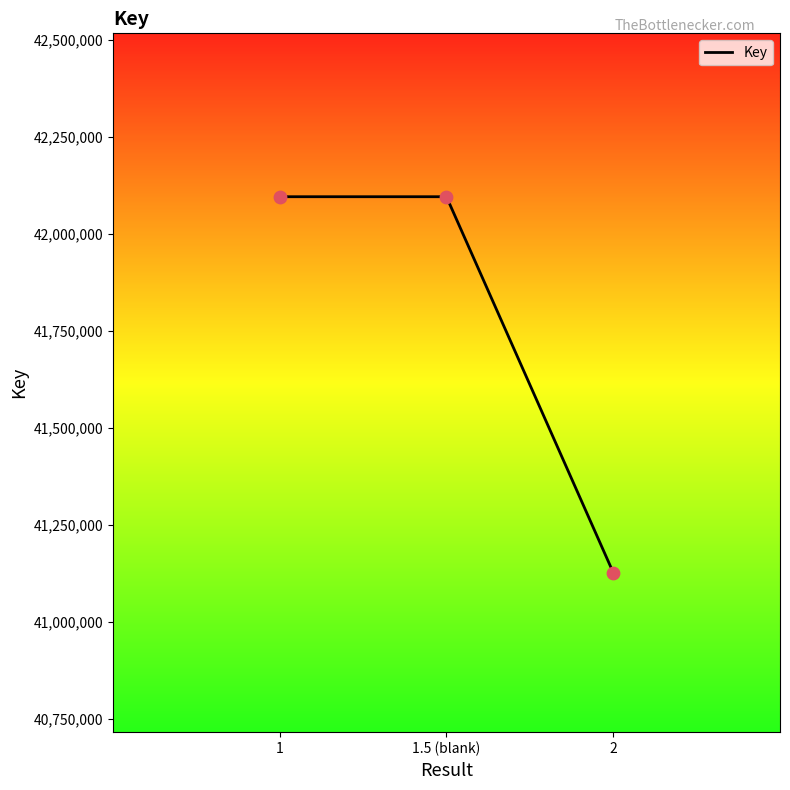

Approximately how many times larger is the value at 2 compared to 1?

1.0